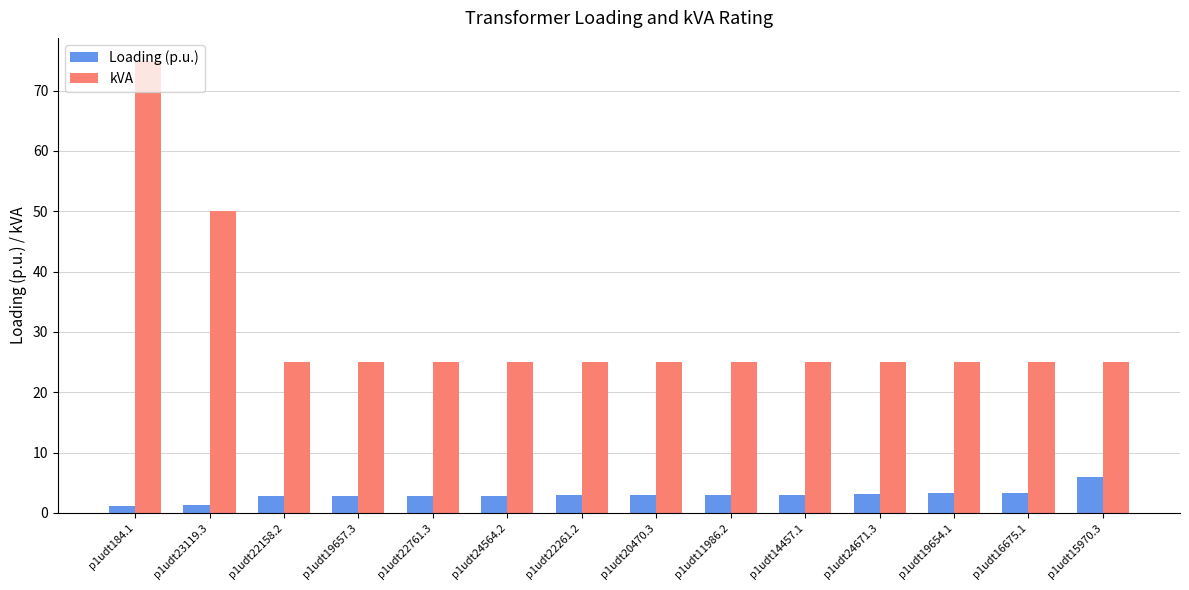

The Loading (p.u.) series shows 2.8 at p1udt22761.3. True or false?

True